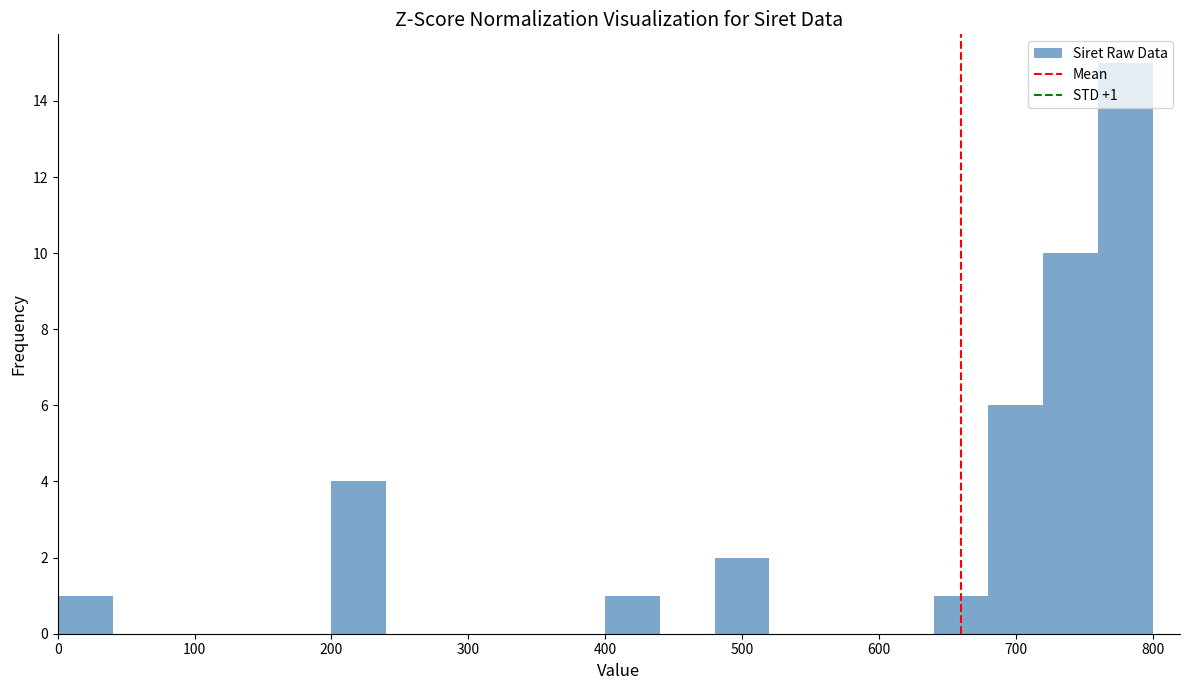

Which range on the x-axis has the tallest bar?

760 to 800